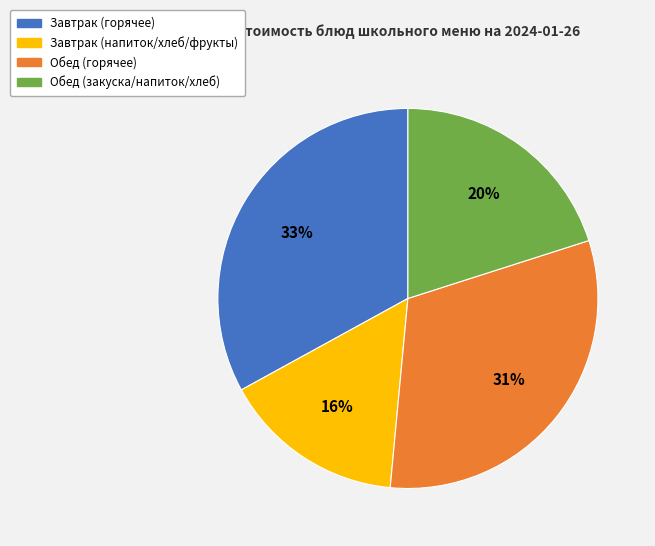

To the nearest percent, what is the difference between the largest and smallest slice percentages?

17%